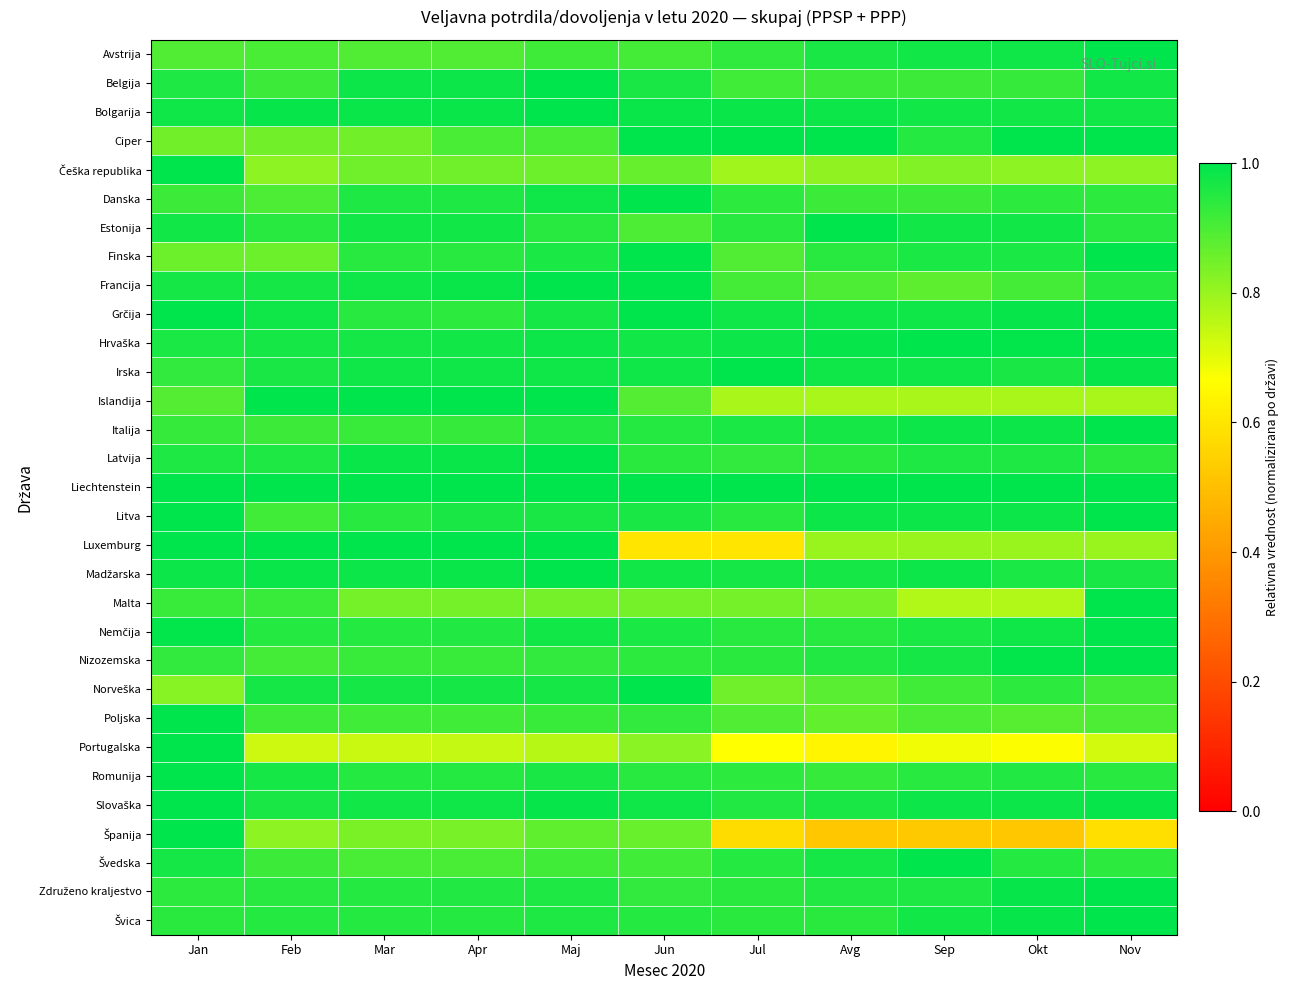

What is the difference between the highest and lowest values at Maj?

0.2